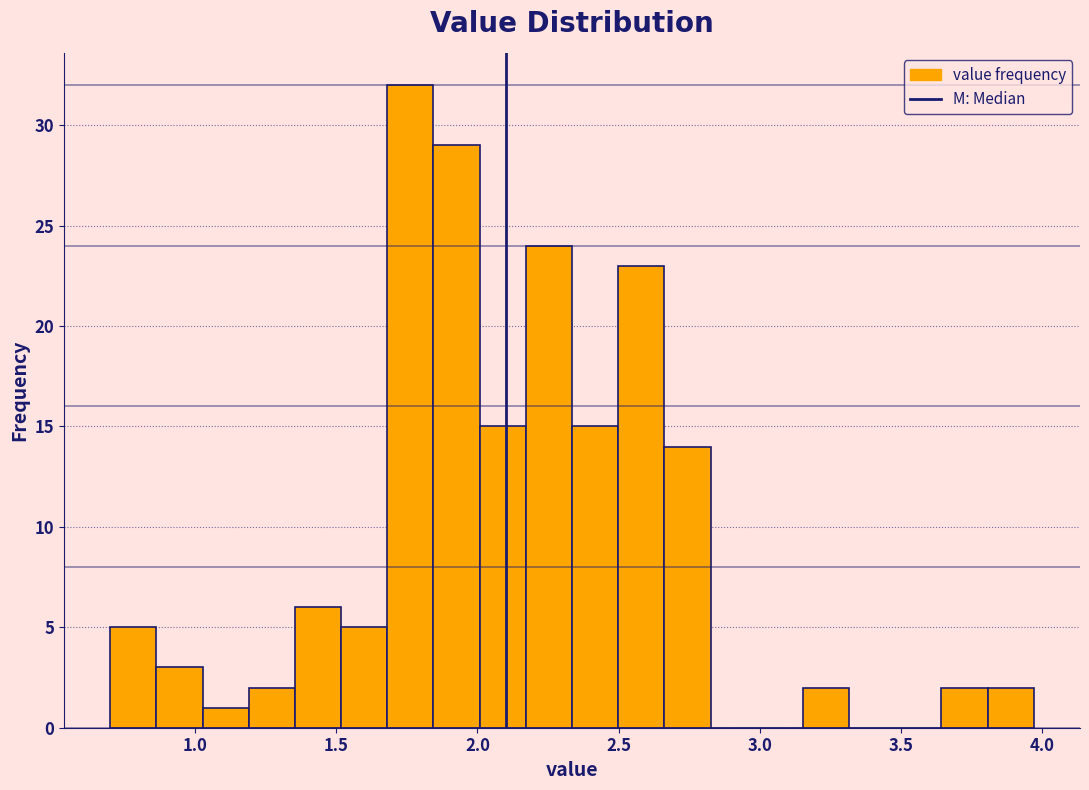

Around what value on the x-axis is the tallest bar? Give the approximate position of its centre, as read against the axis.

1.75